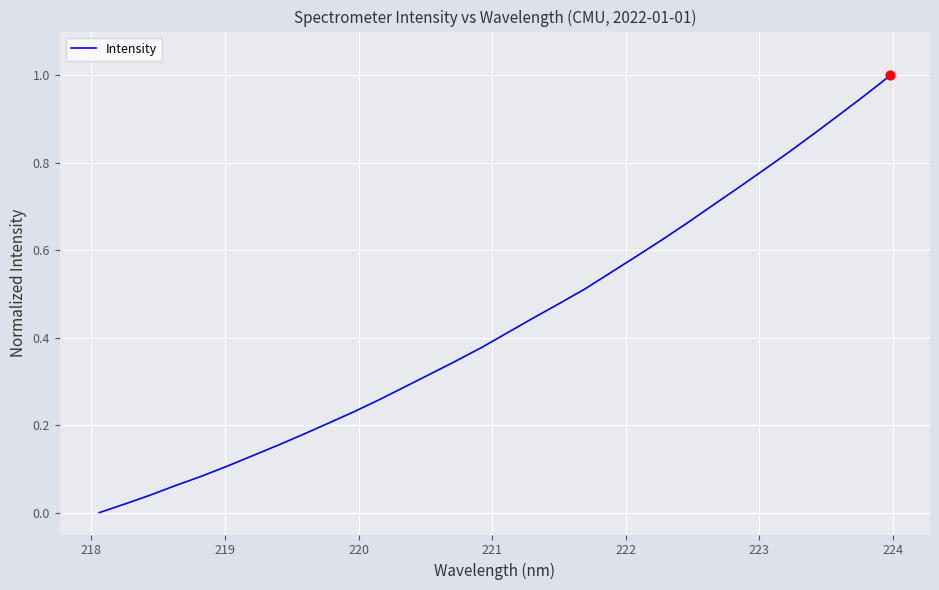

How many lines are shown in the chart?

1